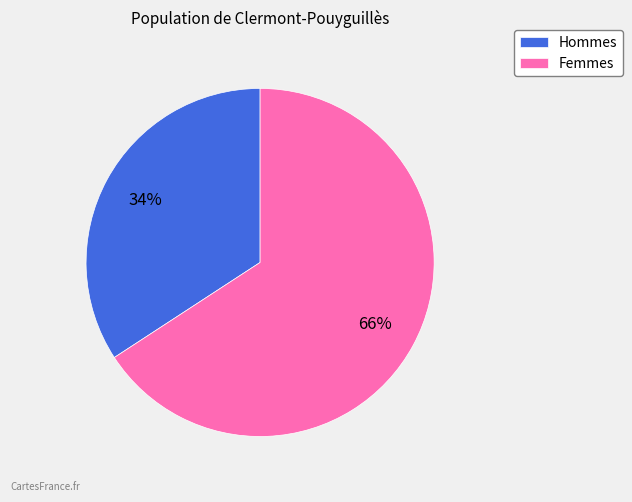

Rank the categories by value from highest to lowest.

Femmes, Hommes